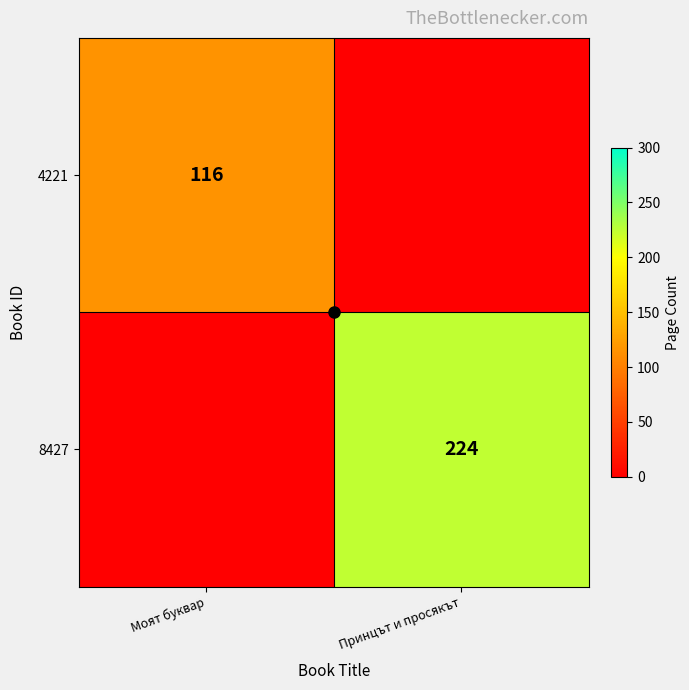

Is it true that 8427 equals 224 at Принцът и просякът?

True